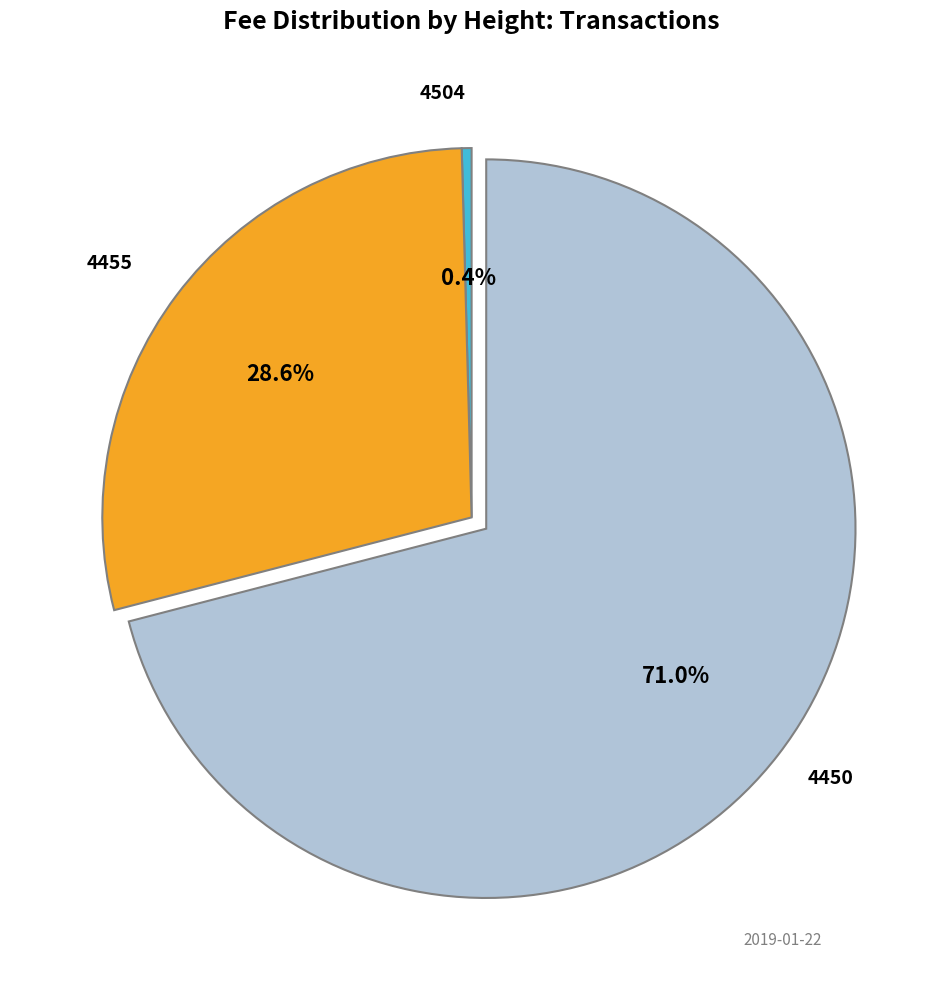

Count the number of slices in the pie.

3